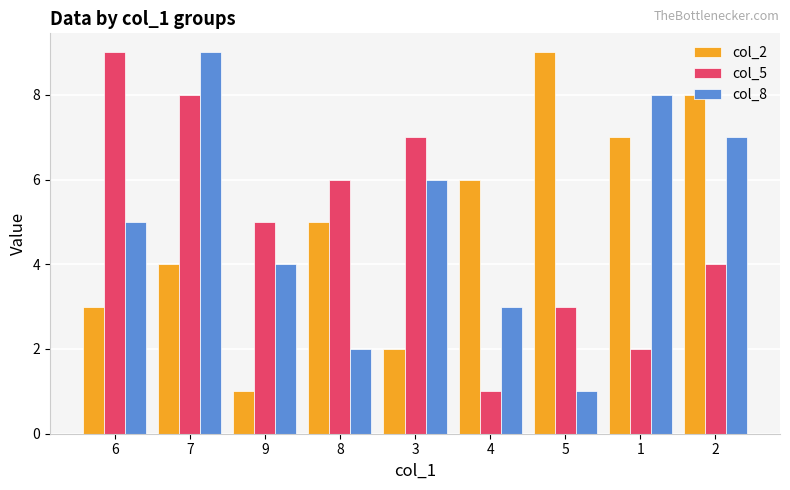

Rank the series at 5 from highest to lowest value.

col_2, col_5, col_8